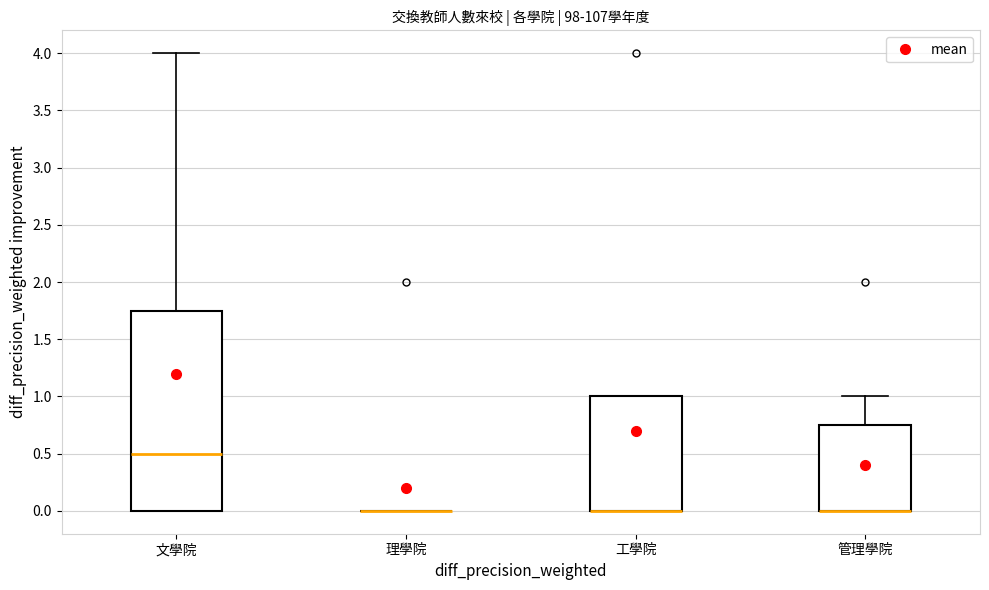

Where is the upper edge of the box for 管理學院 on the y-axis? The values are not printed on the chart, so give them approximately, as read against the axis.

0.75